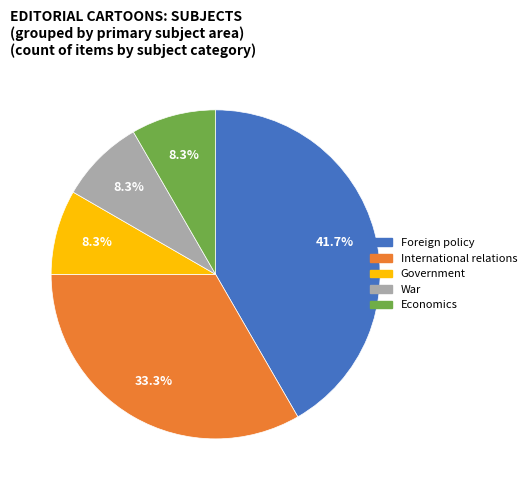

What is the ratio of the value at Foreign policy to the value at Government?

5.0